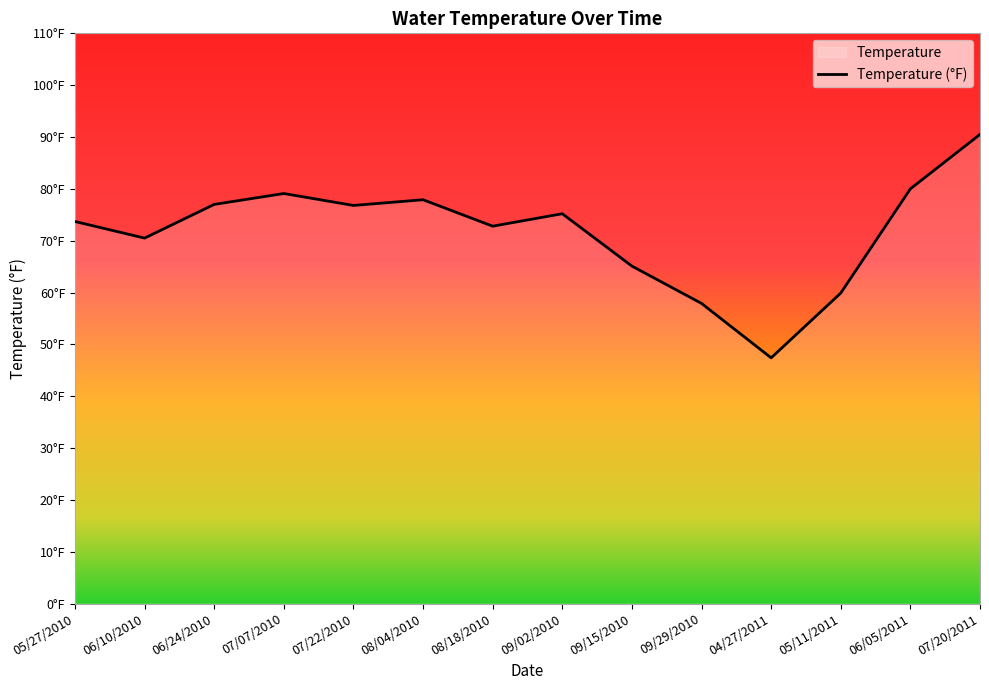

List the labels in order of value, smallest first.

04/27/2011, 09/29/2010, 05/11/2011, 09/15/2010, 06/10/2010, 08/18/2010, 05/27/2010, 09/02/2010, 07/22/2010, 06/24/2010, 08/04/2010, 07/07/2010, 06/05/2011, 07/20/2011